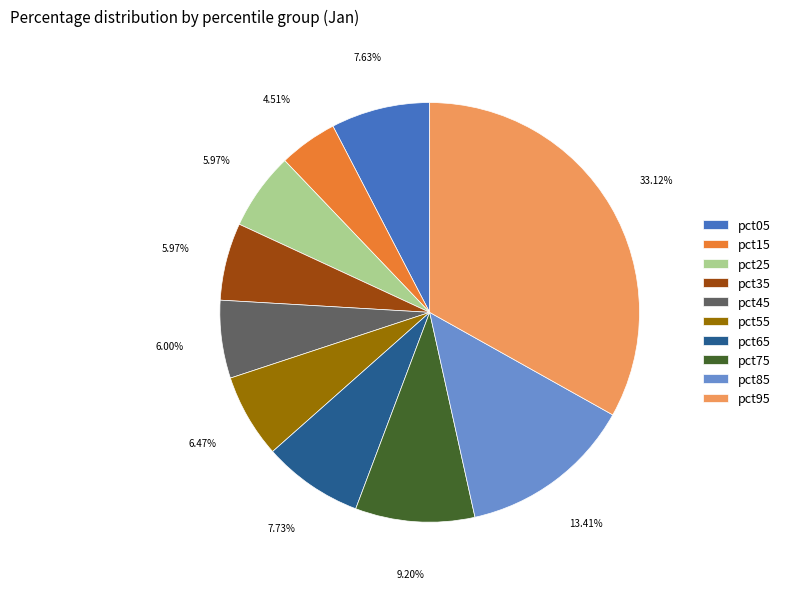

Which category has the smallest portion of the pie?

pct15